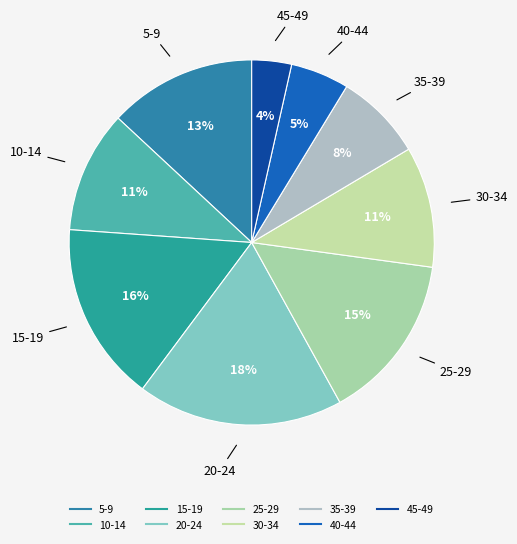

To the nearest percent, what percentage of the pie is 45-49?

4%